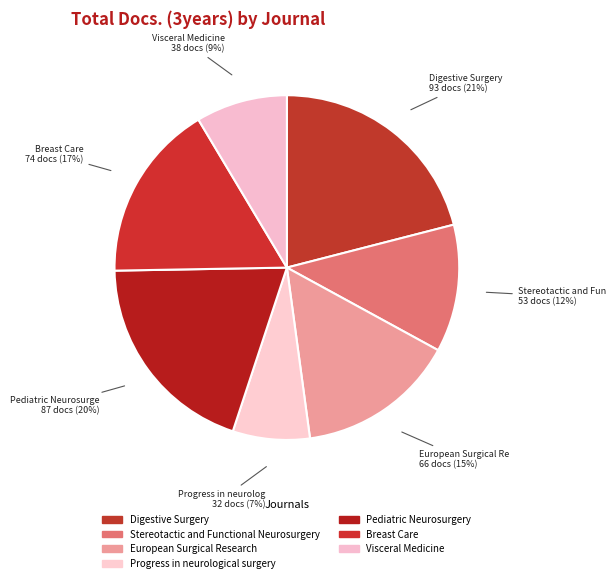

Is it true that Progress in neurological surgery is 7% of the pie?

True